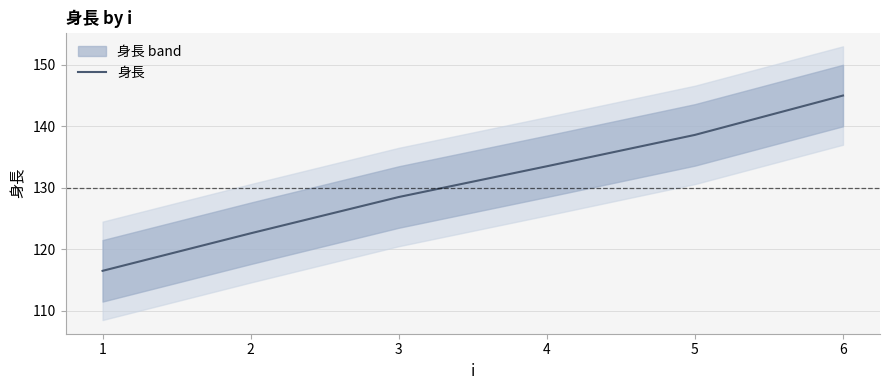

Is this an area chart (filled region under the line)?

No